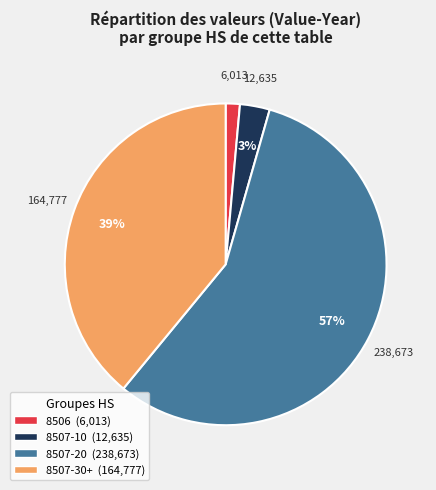

How many segments does this pie chart have?

4